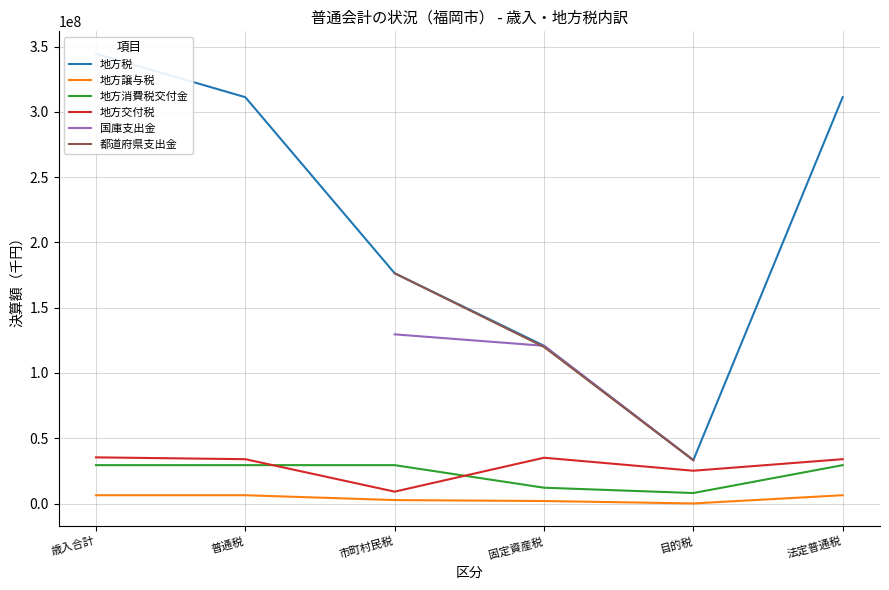

What is the difference between the maximum and minimum values in the 地方消費税交付金 series?

21352910